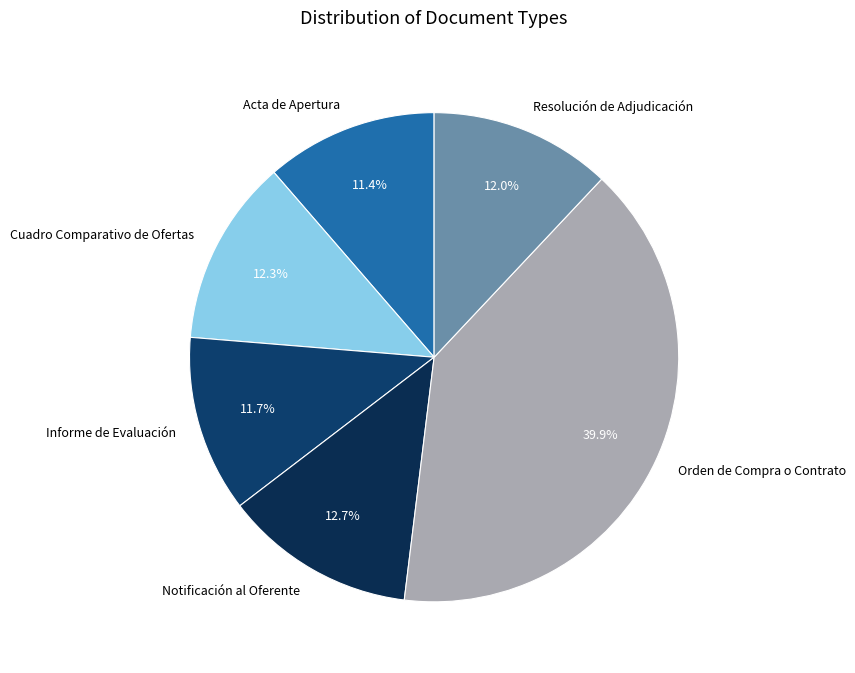

The Orden de Compra o Contrato slice represents 40% of the pie. True or false?

True